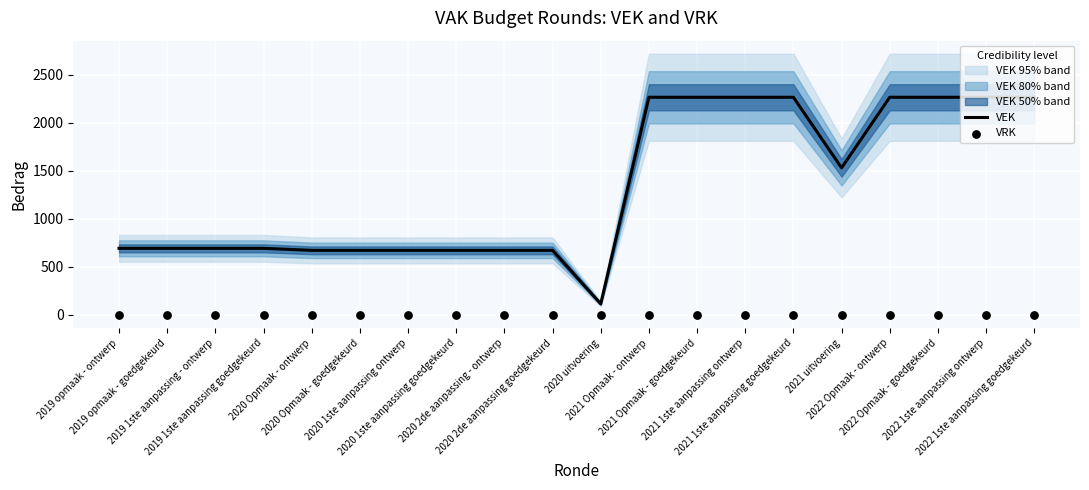

Which series has the largest total across all categories?

VEK